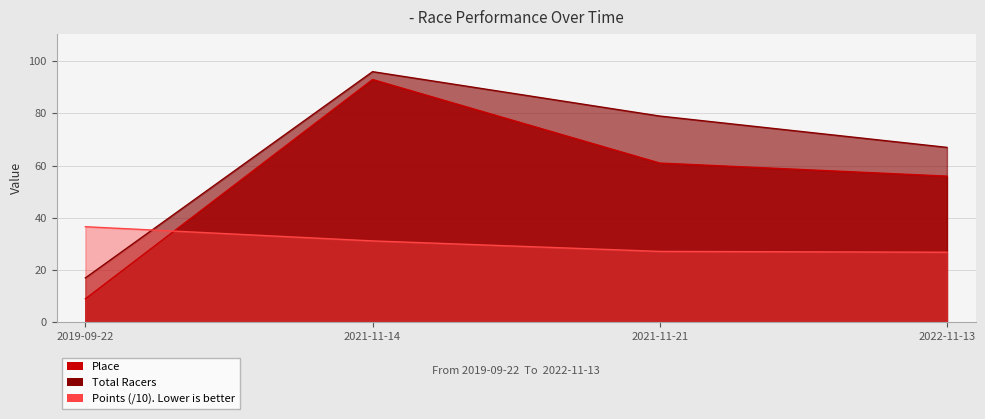

Reading right to left, what are all the values shown in this chart?

Place: 2022-11-13=56.0	2021-11-21=61.0	2021-11-14=93.0	2019-09-22=9.0
Total Racers: 2022-11-13=67.0	2021-11-21=79.0	2021-11-14=96.0	2019-09-22=17.0
Points: 2022-11-13=26.8	2021-11-21=27.2	2021-11-14=31.2	2019-09-22=36.6